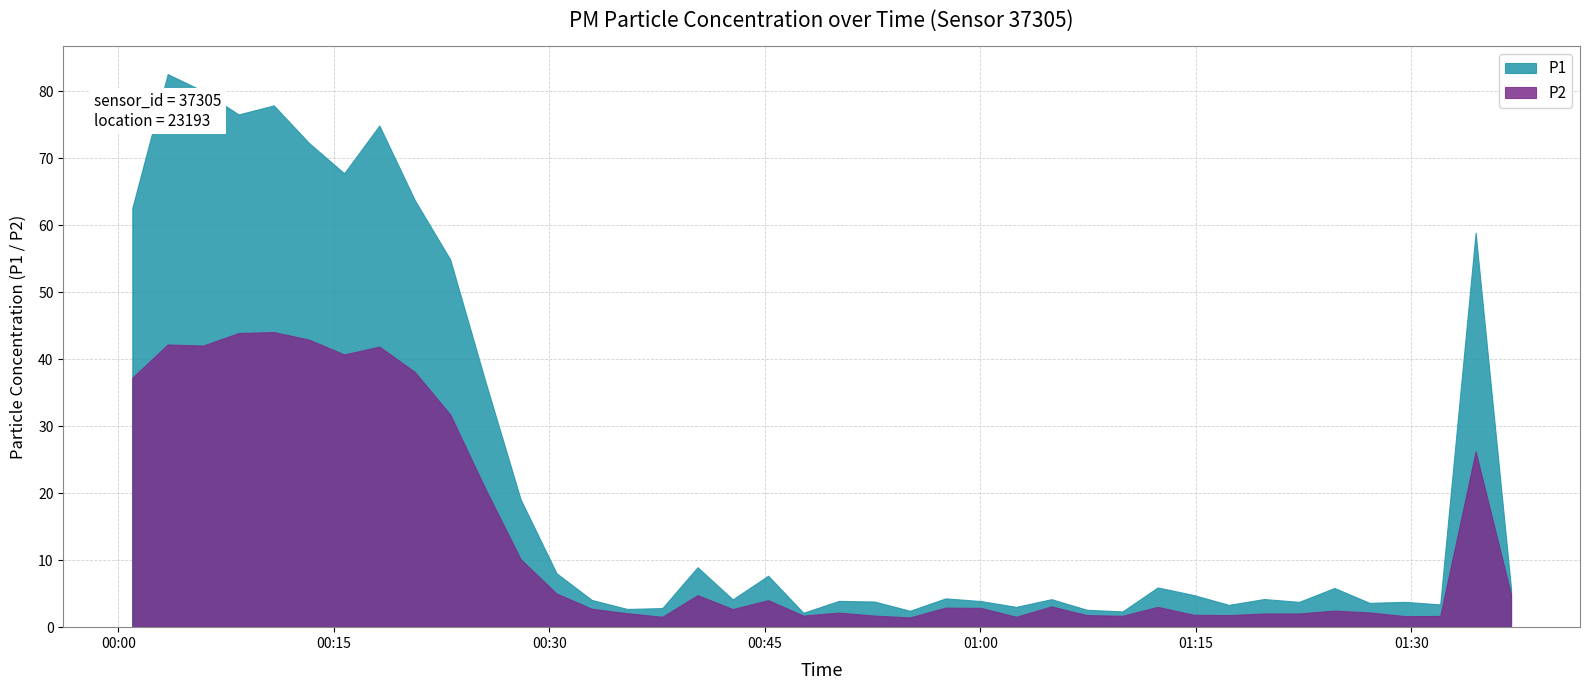

What is the sum of all P2 values?

529.4